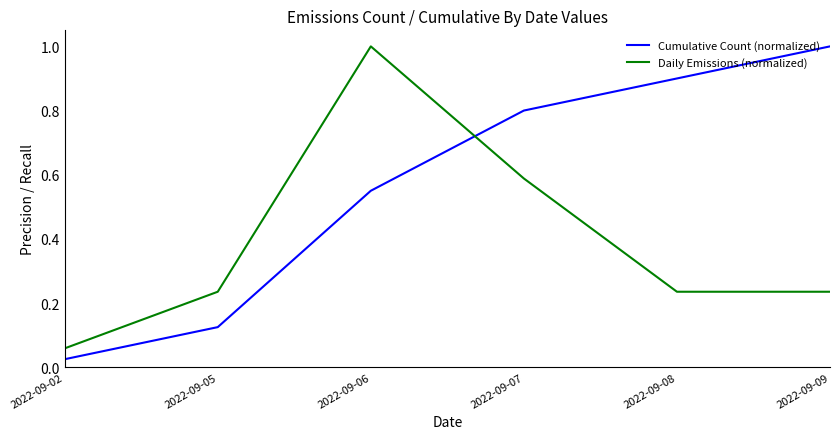

True or false: Daily Emissions (normalized) has a value of 0.4 at 2022-09-05.

False